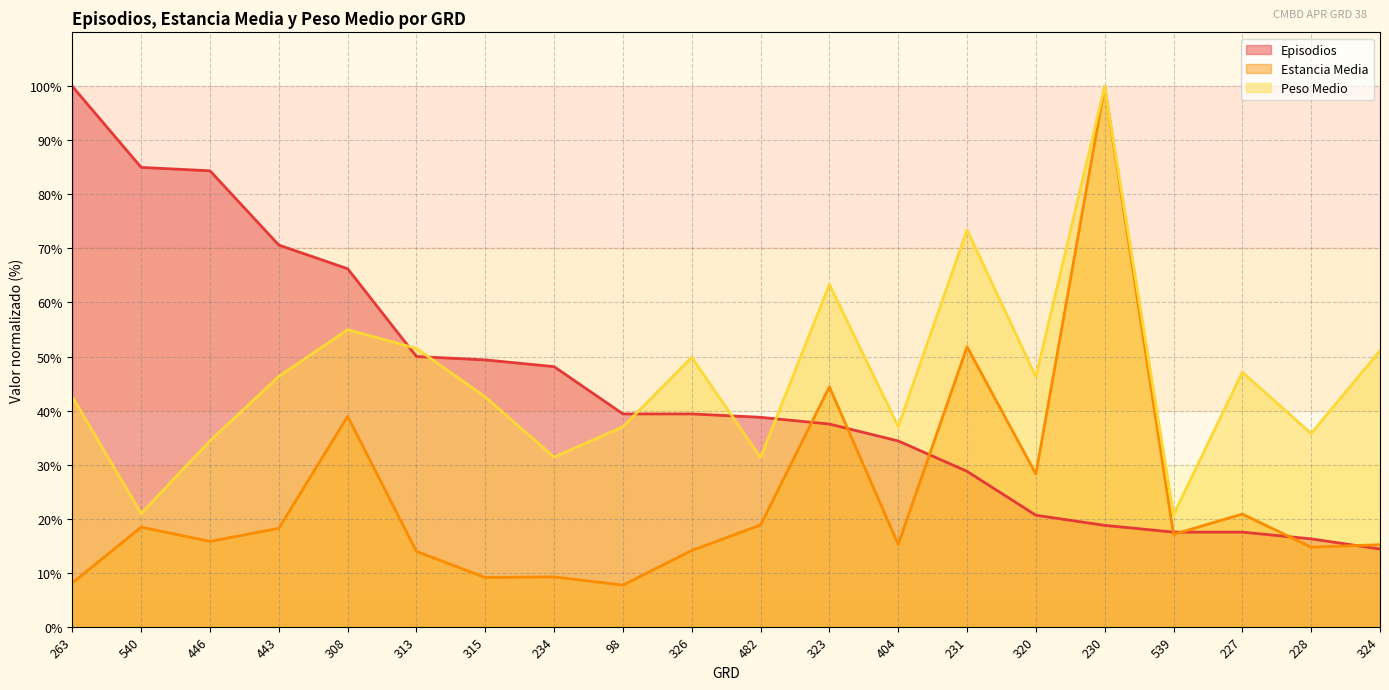

Where is Peso Medio nearest to the value 60?

323